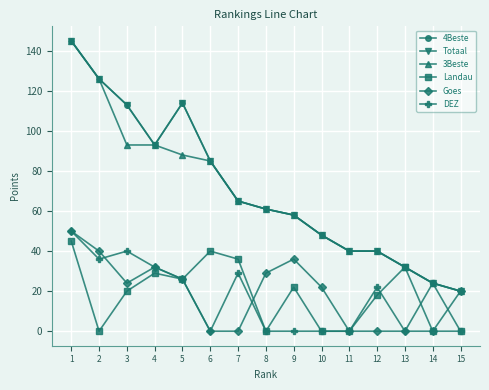

Does the chart have visible grid lines?

Yes